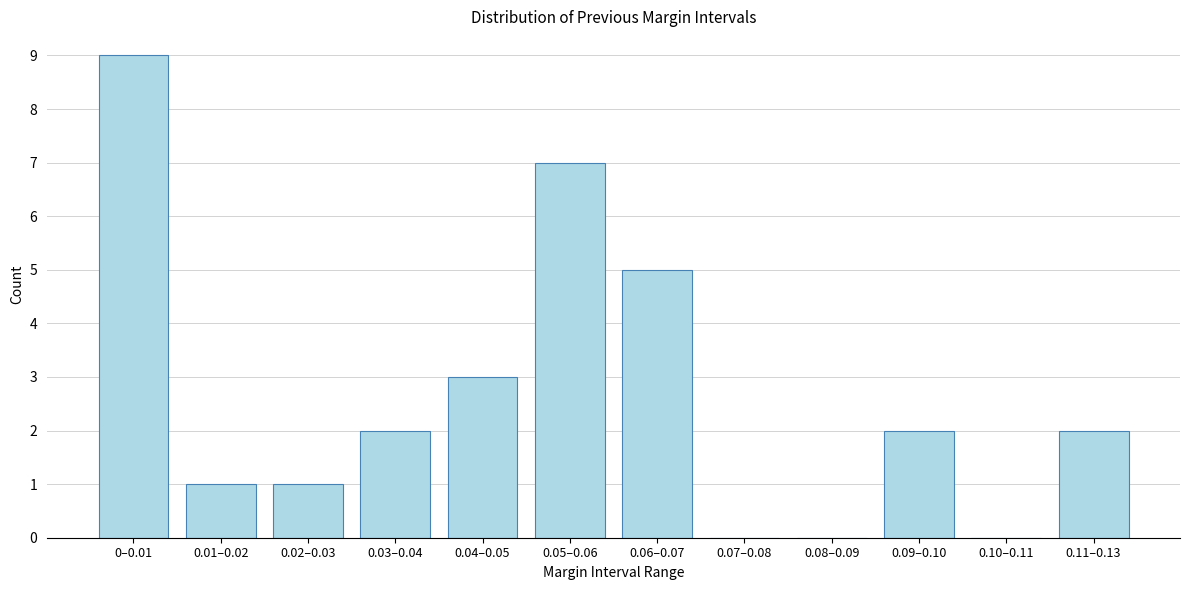

Reading left to right, list all the values displayed in this chart.

0–0.01=9	0.01–0.02=1	0.02–0.03=1	0.03–0.04=2	0.04–0.05=3	0.05–0.06=7	0.06–0.07=5	0.07–0.08=0	0.08–0.09=0	0.09–0.10=2	0.10–0.11=0	0.11–0.13=2